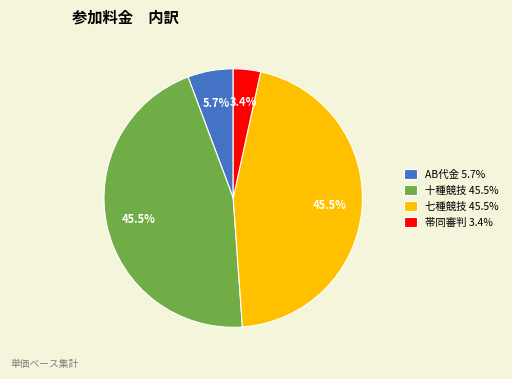

To the nearest percent, what portion does AB代金 represent?

6%